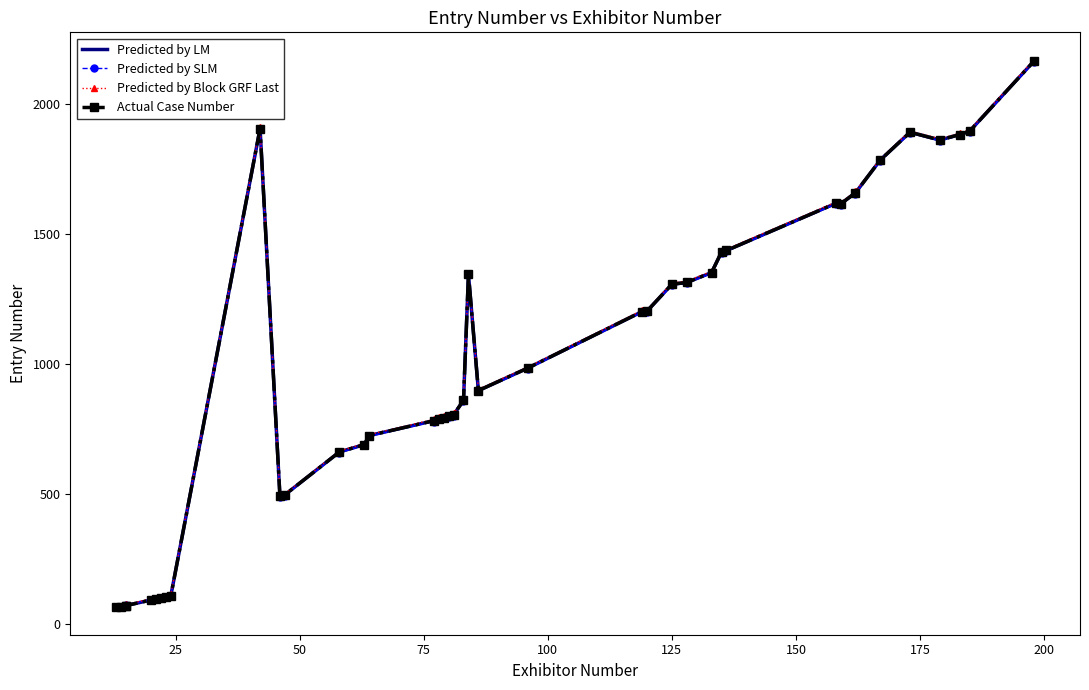

What are all the series names shown in the legend?

Predicted by LM, Predicted by SLM, Predicted by Block GRF Last, Actual Case Number